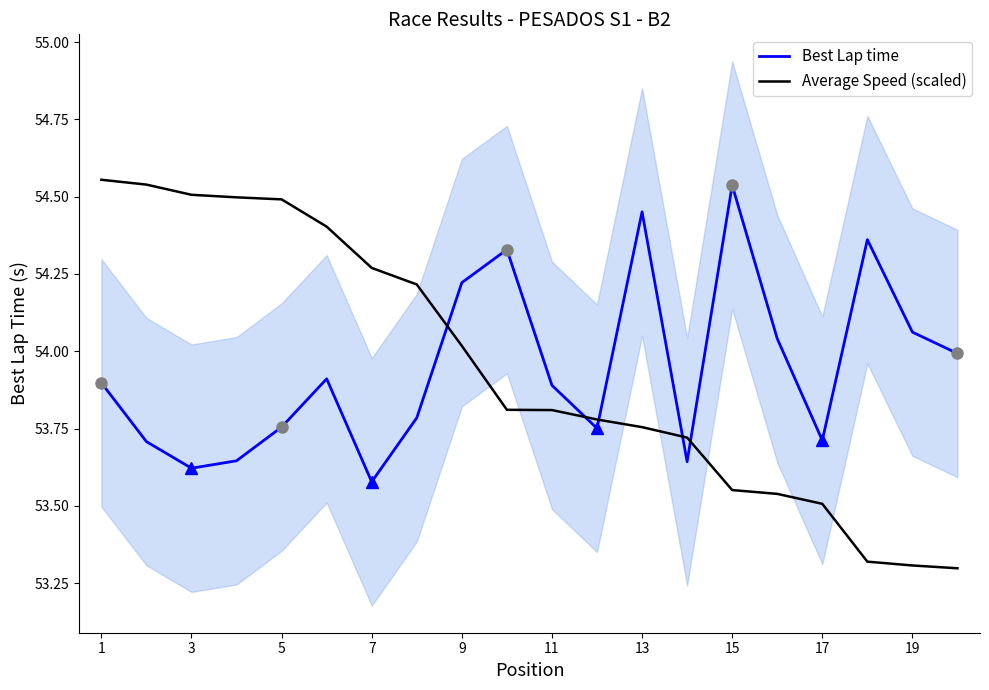

The value of Best Lap time at 19 is 21.3. True or false?

False